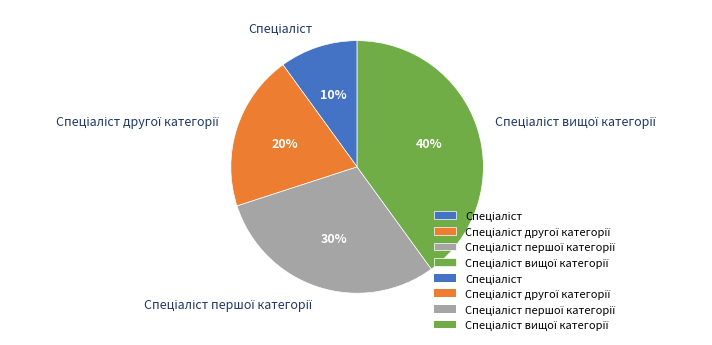

To the nearest percent, what is the difference between the largest and smallest slice percentages?

30%